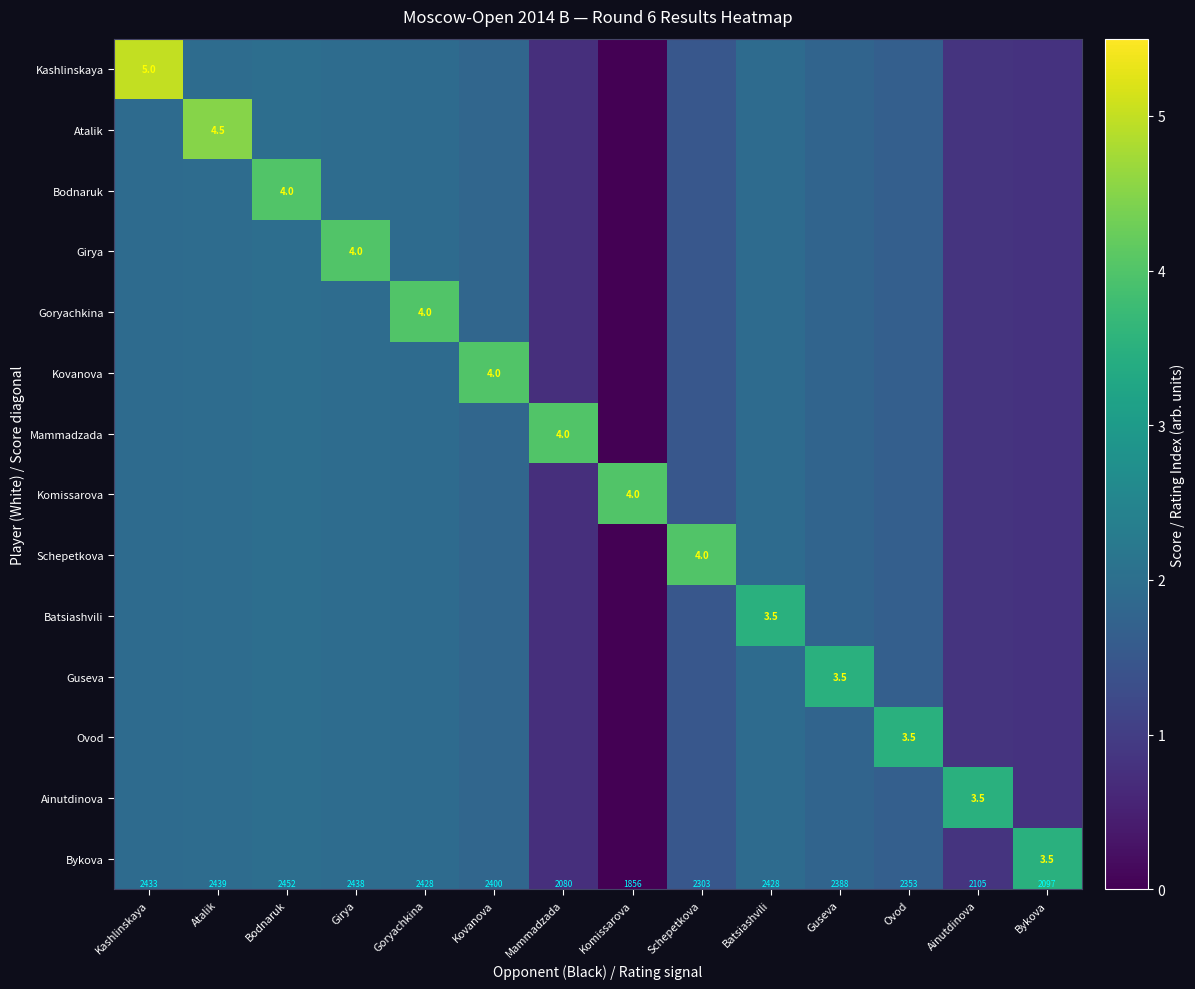

At Girya, list the series in order from largest to smallest.

Girya, Kashlinskaya, Atalik, Bodnaruk, Goryachkina, Kovanova, Mammadzada, Komissarova, Schepetkova, Batsiashvili, Guseva, Ovod, Ainutdinova, Bykova